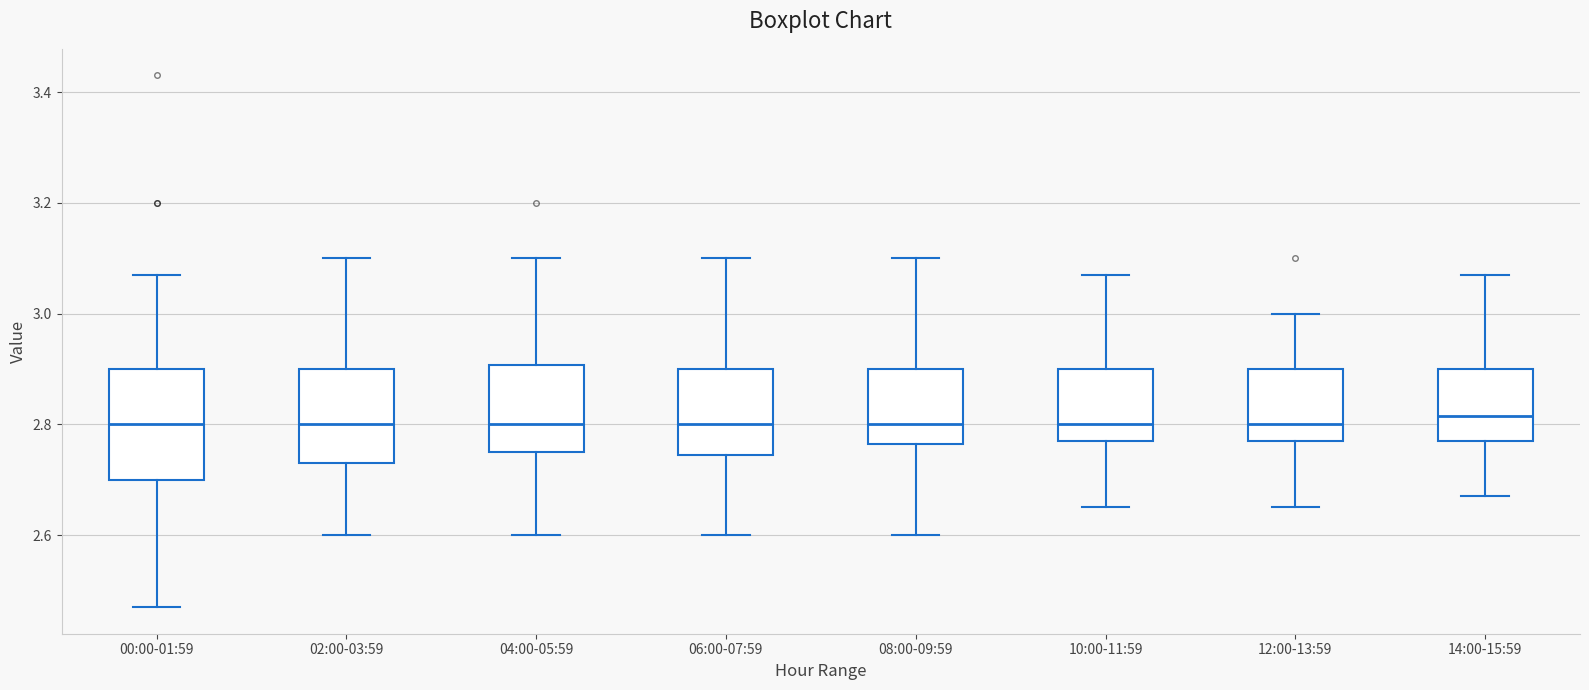

Reading left to right, transcribe this box plot: for each box, give where its median line is, the range the box spans, and where its two whiskers end, as read against the y-axis. The values are not printed on the chart, so give them approximately, as read against the axis.

00:00-01:59: median 2.80, box 2.70 to 2.90, whiskers 2.48 to 3.08
02:00-03:59: median 2.80, box 2.74 to 2.90, whiskers 2.60 to 3.10
04:00-05:59: median 2.80, box 2.76 to 2.90, whiskers 2.60 to 3.10
06:00-07:59: median 2.80, box 2.74 to 2.90, whiskers 2.60 to 3.10
08:00-09:59: median 2.80, box 2.76 to 2.90, whiskers 2.60 to 3.10
10:00-11:59: median 2.80, box 2.78 to 2.90, whiskers 2.66 to 3.08
12:00-13:59: median 2.80, box 2.78 to 2.90, whiskers 2.66 to 3.00
14:00-15:59: median 2.82, box 2.78 to 2.90, whiskers 2.68 to 3.08